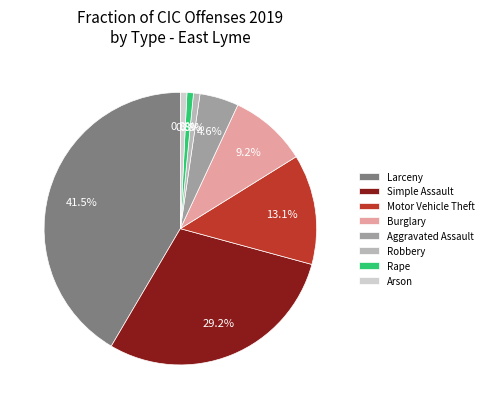

Combined, what portion of the pie is Burglary and Aggravated Assault?

13.8%